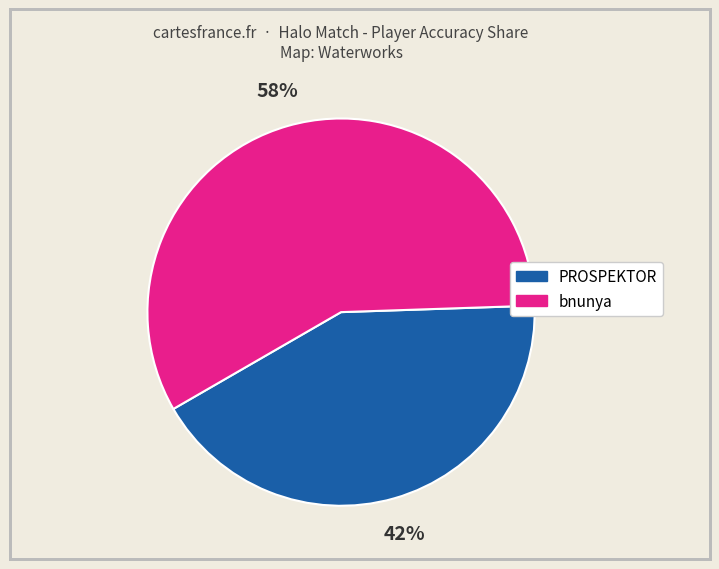

To the nearest percent, what is the average slice percentage?

50%